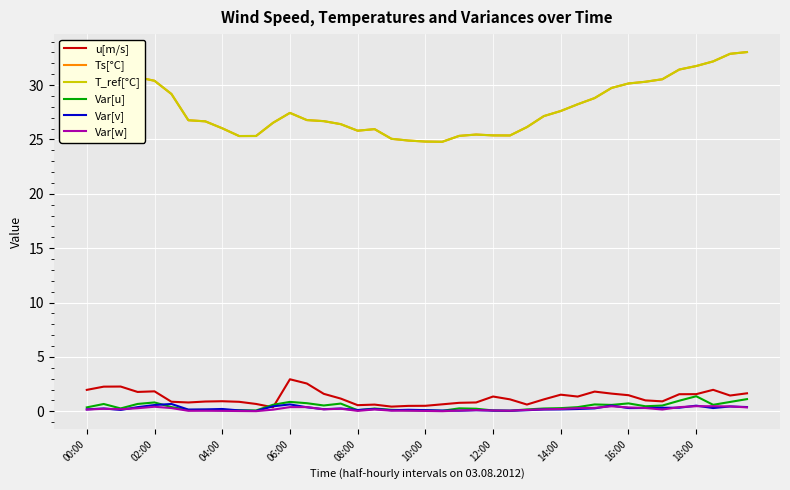

Is this an area chart (filled region under the line)?

No